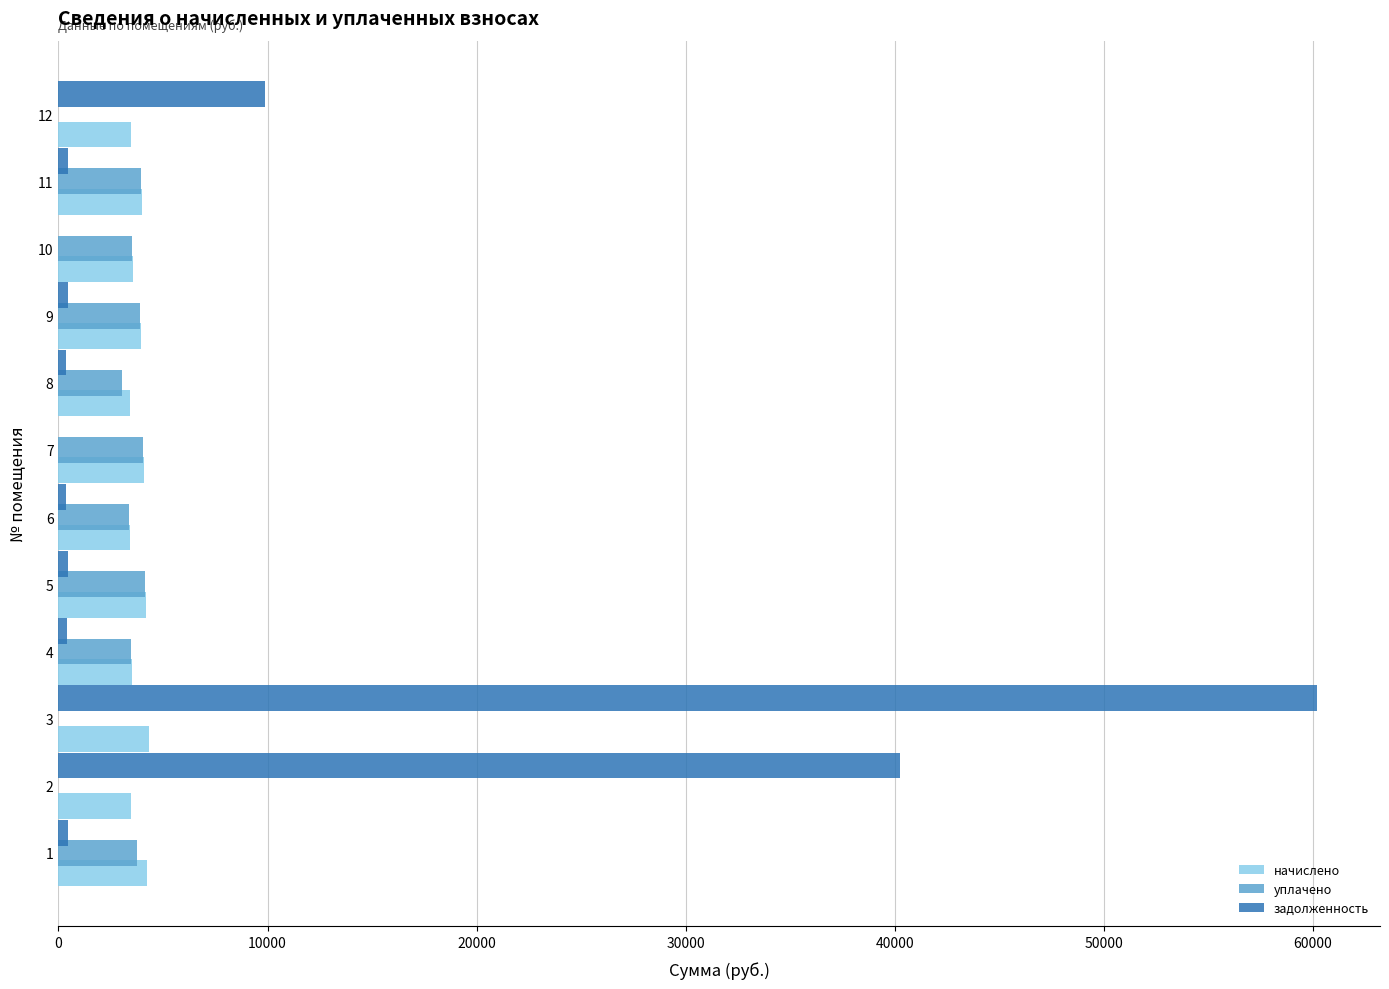

What are all the series names shown in the legend?

начислено, уплачено, задолженность